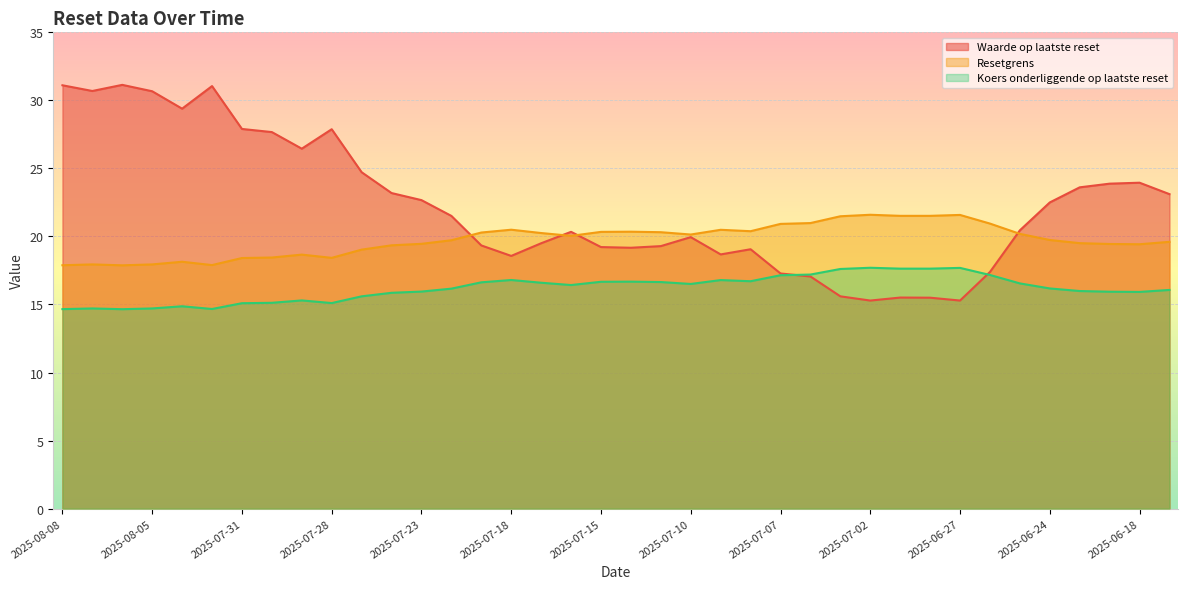

What is the total value across all series at 2025-08-05?

63.3